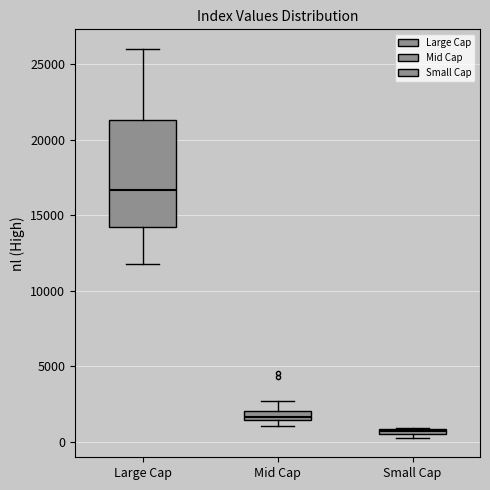

Comparing the boxes themselves (not the whiskers), which one is the tallest?

Large Cap